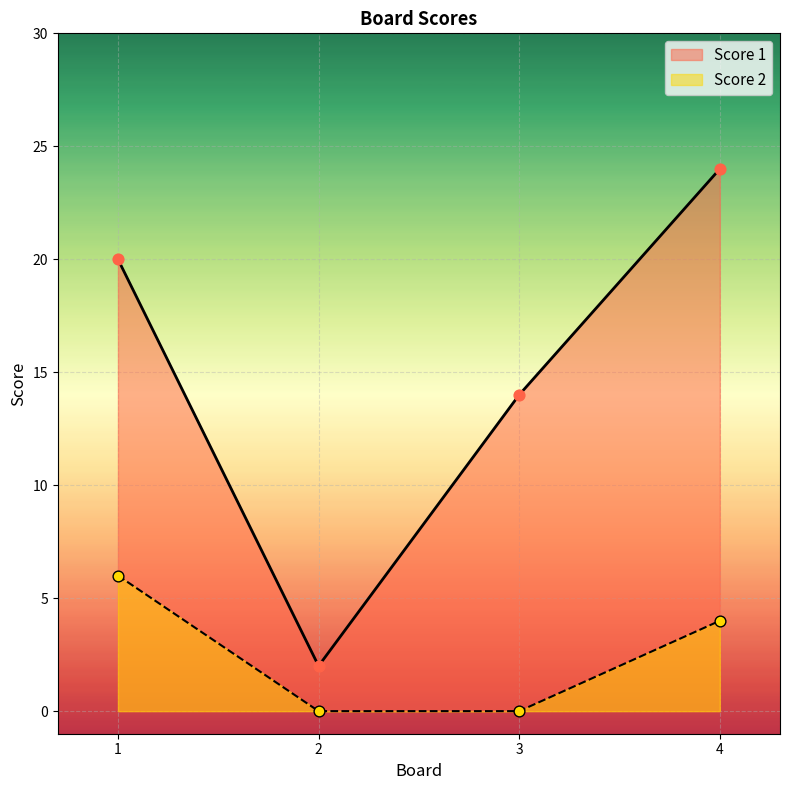

Which series contains the highest Y value?

Score 1